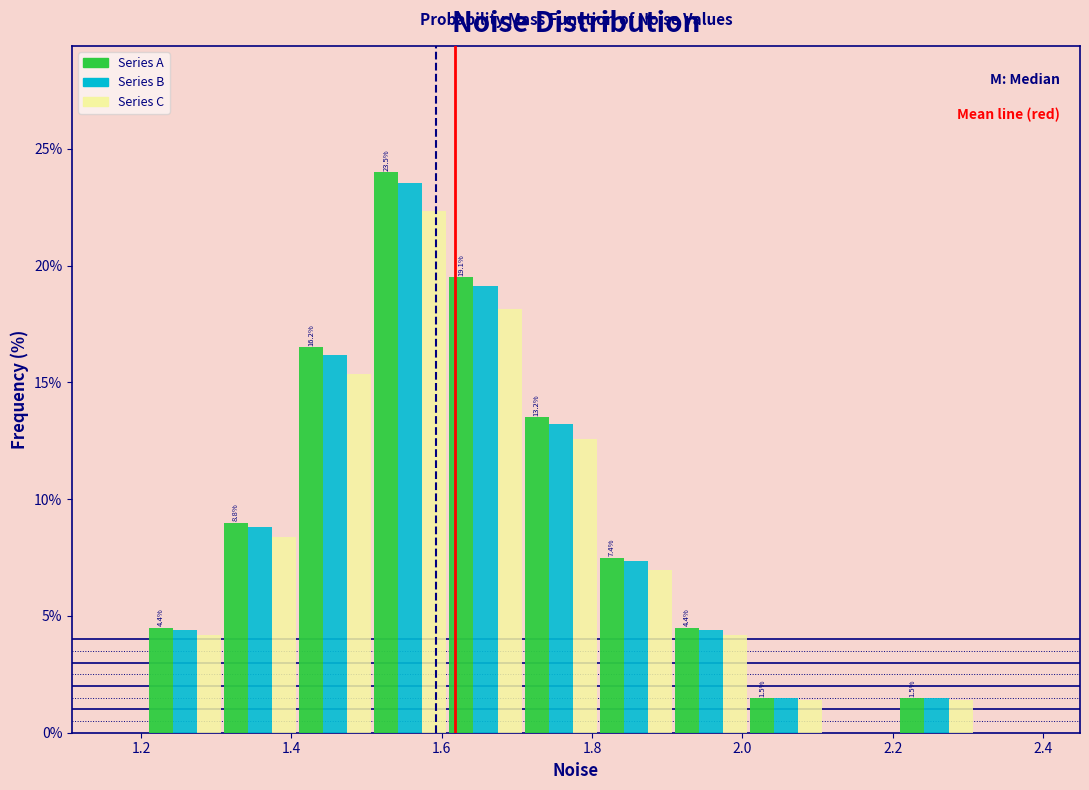

In the Series A series, which range on the x-axis has the tallest bar?

1.5 to 1.6